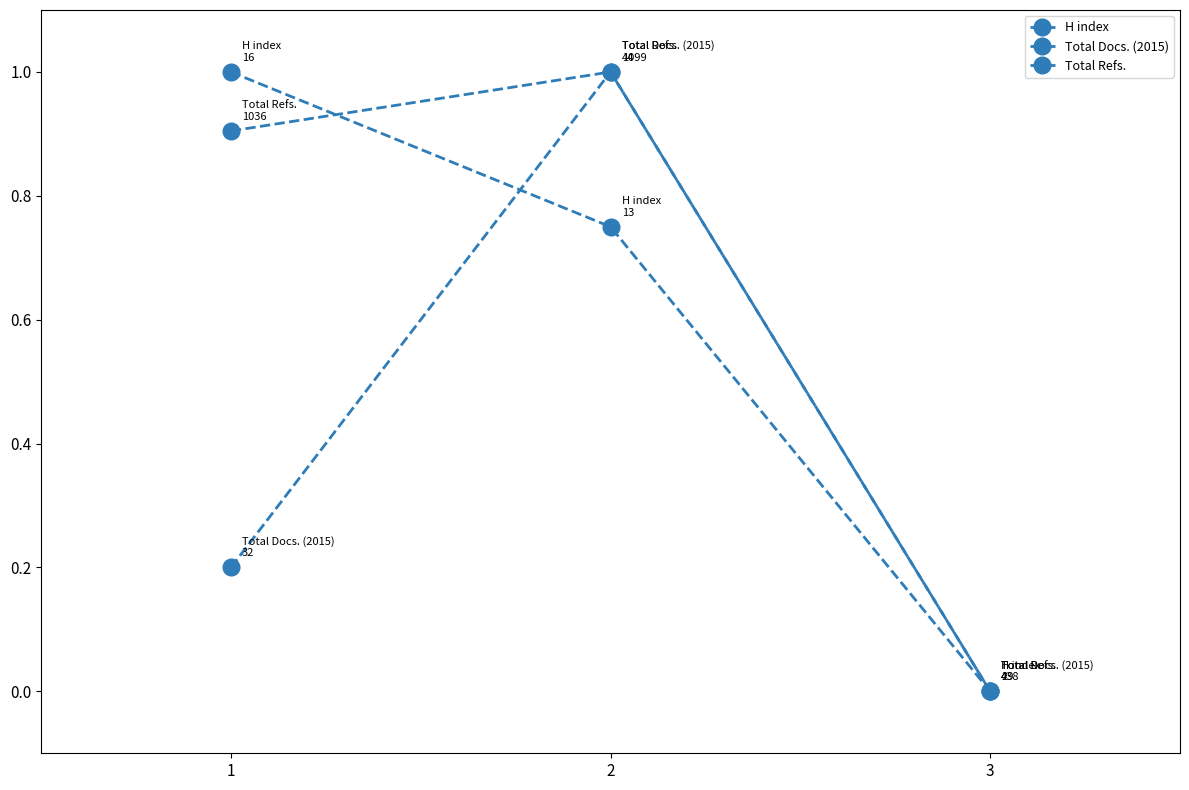

Count the number of data series in this chart.

3